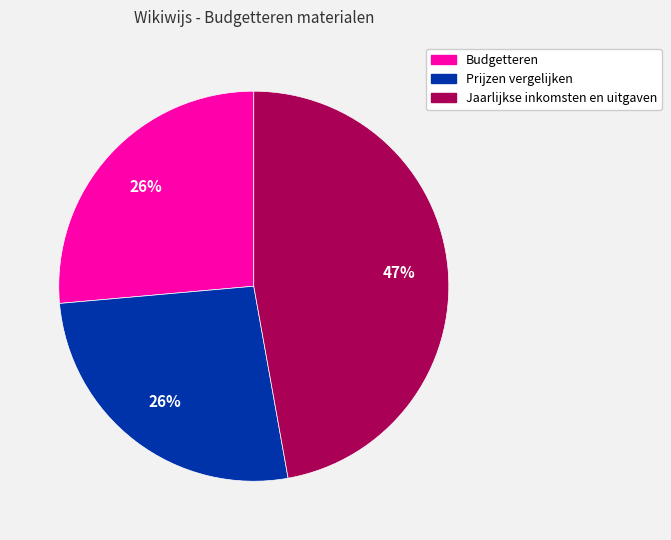

Which category has the biggest portion of the pie?

Jaarlijkse inkomsten en uitgaven